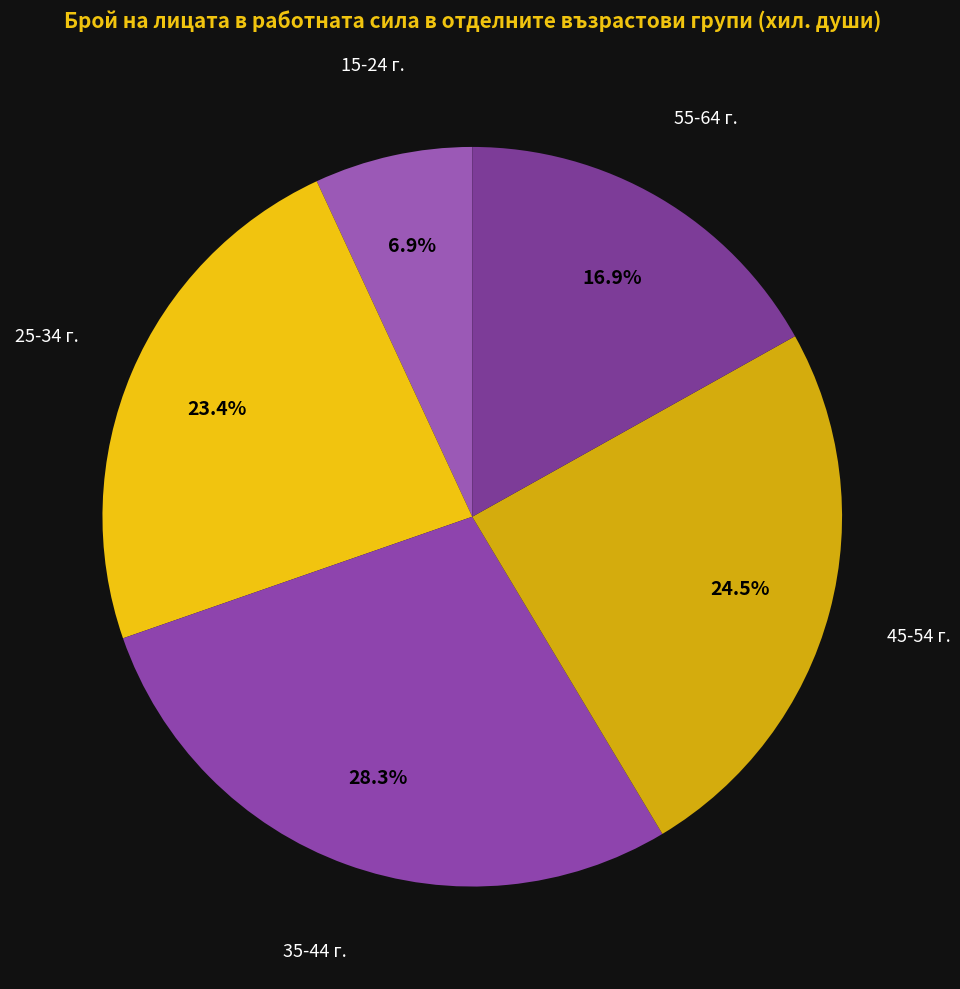

How many segments does this pie chart have?

5